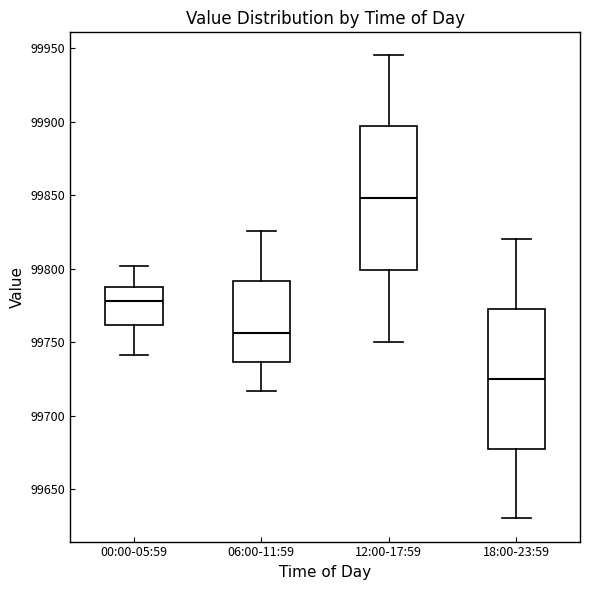

Reading left to right, read every box against the y-axis: the position of its median line, the range the box covers, and the ends of its whiskers. The values are not printed on the chart, so give them approximately, as read against the axis.

00:00-05:59: median 99780, box 99760 to 99785, whiskers 99740 to 99800
06:00-11:59: median 99755, box 99735 to 99790, whiskers 99715 to 99825
12:00-17:59: median 99850, box 99800 to 99895, whiskers 99750 to 99945
18:00-23:59: median 99725, box 99680 to 99775, whiskers 99630 to 99820